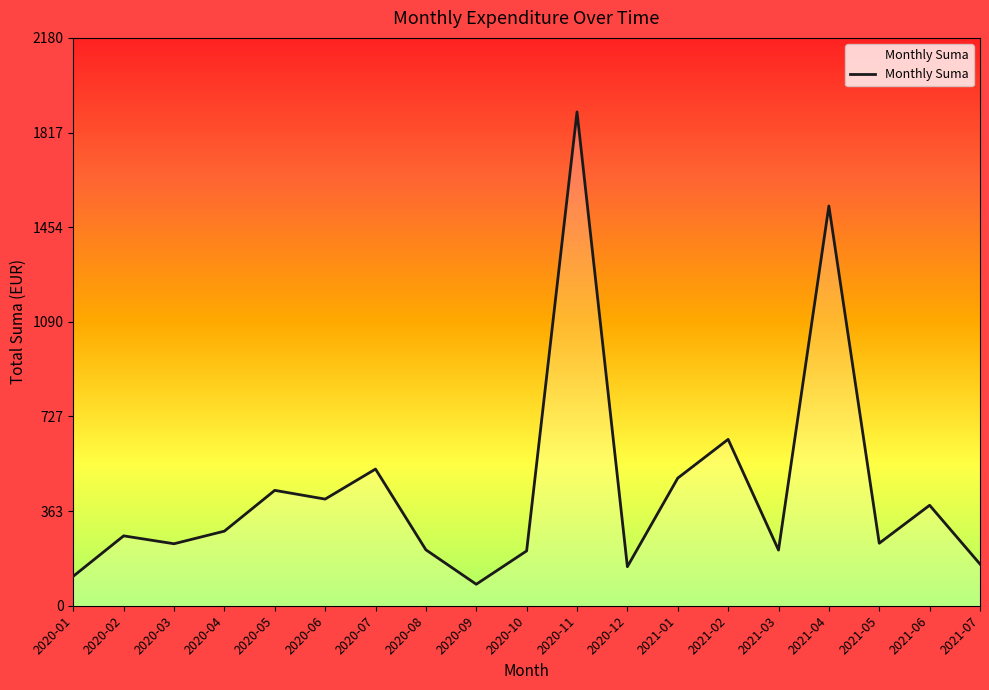

Is it true that the value at 2021-01 is 490.0?

True